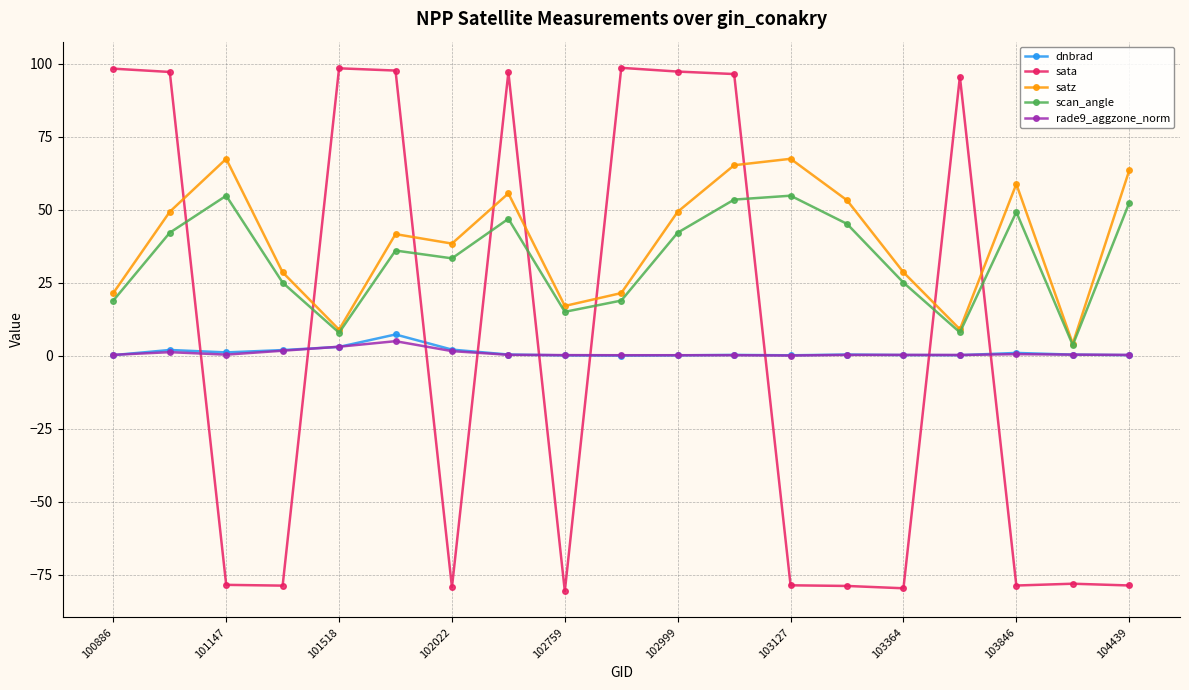

True or false: satz has more than 0 points higher than both neighbors.

True